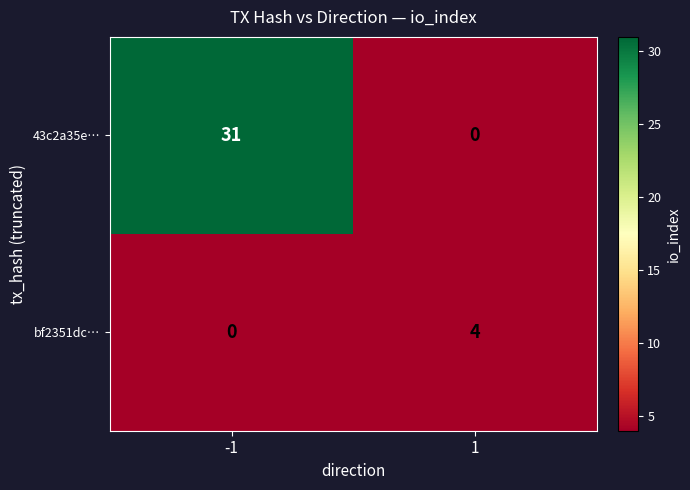

What is the spread (max minus min) of values at 1?

4